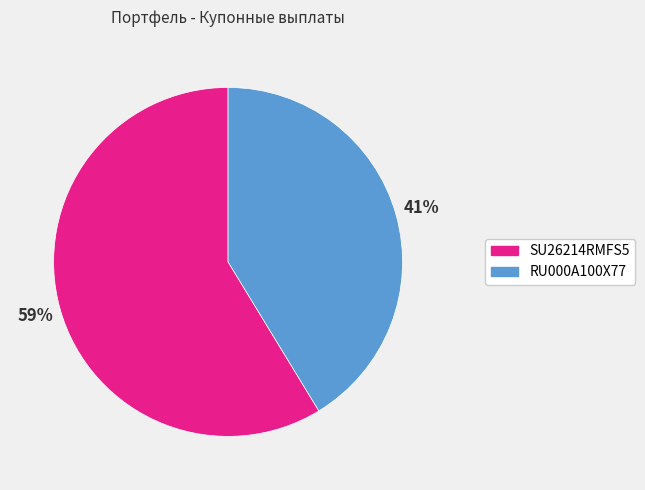

Which category has the smallest portion of the pie?

RU000A100X77